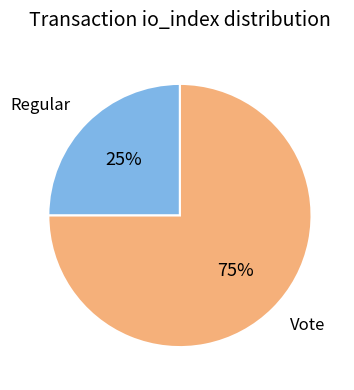

To the nearest percent, what portion does Regular represent?

25%